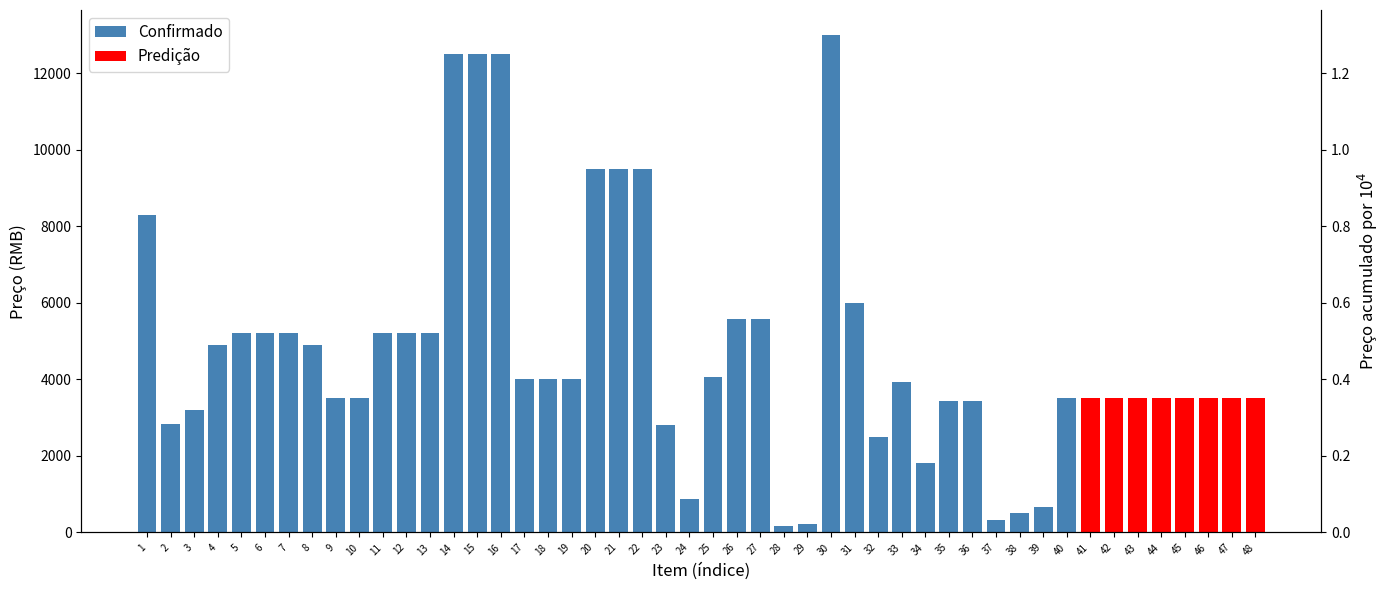

At which label is the value closest to 6578?

31